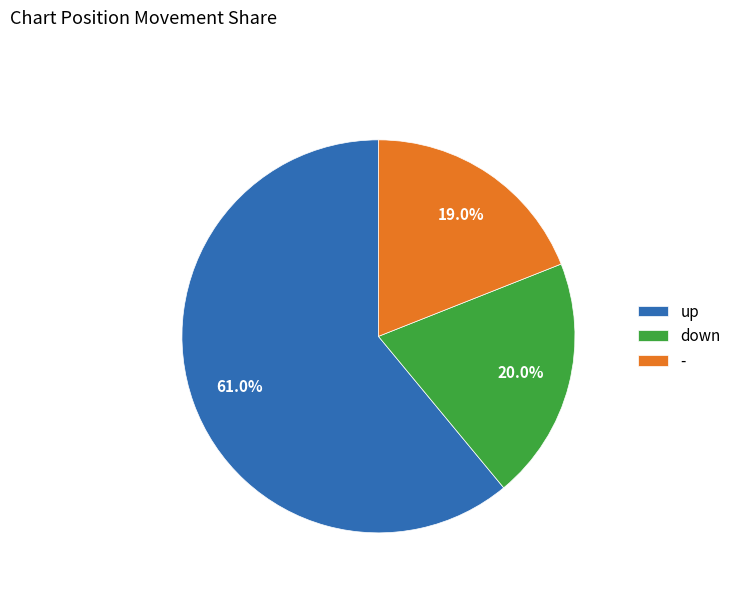

What percentage is NOT represented by -?

81.0%